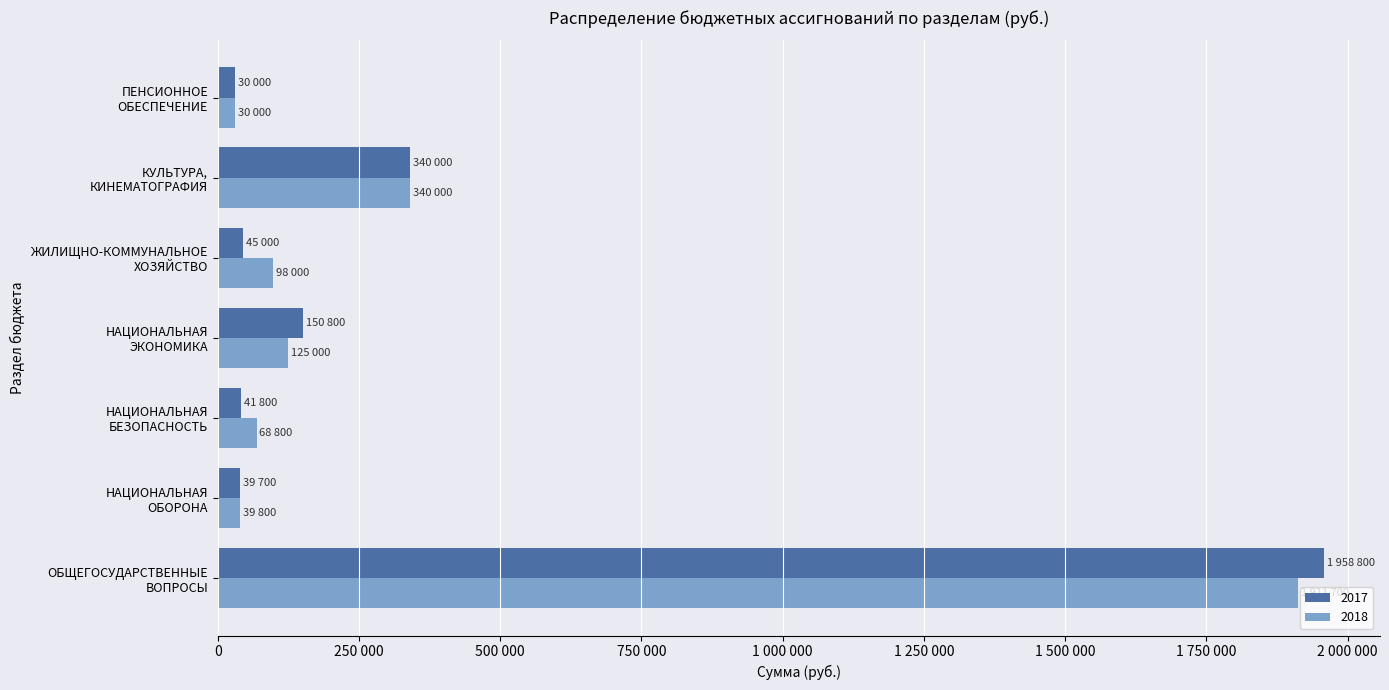

Which series has the widest spread of values?

2017